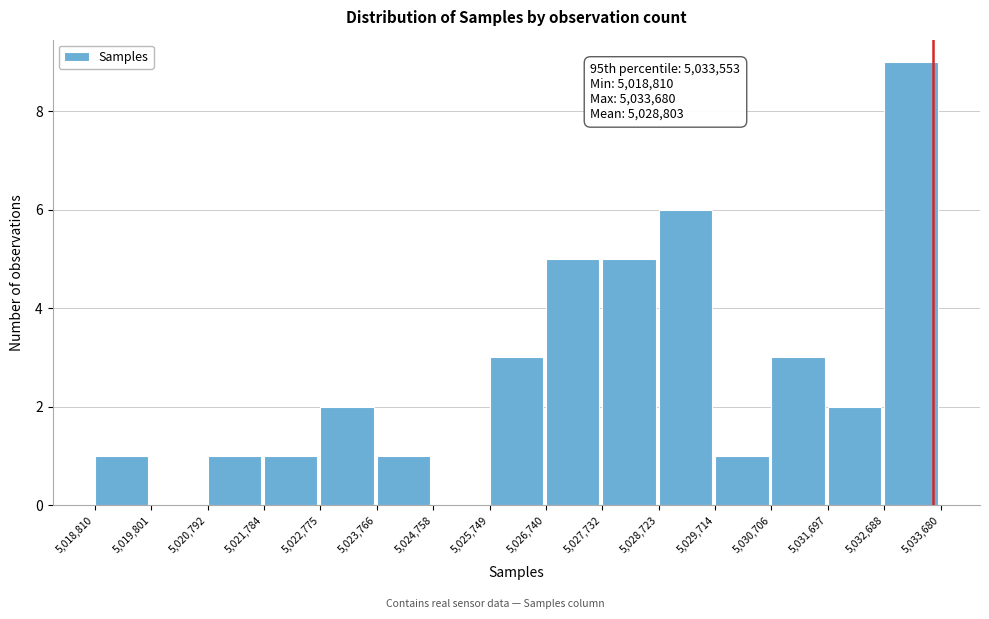

Over which range of the x-axis is the bar tallest?

5,032,688 to 5,033,680